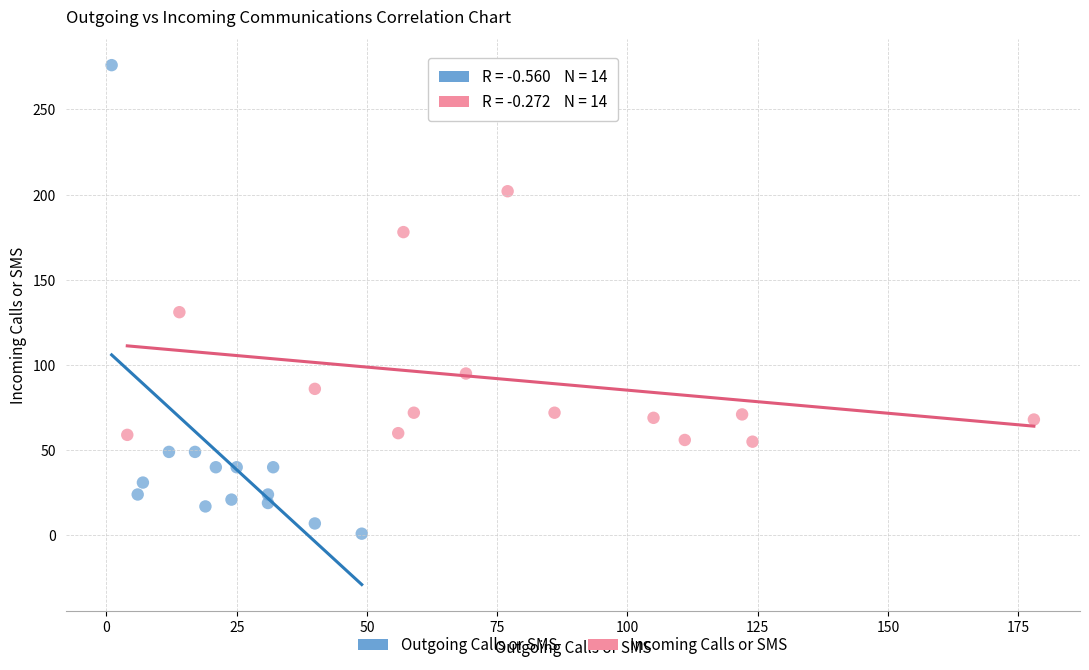

Which series contains the lowest Y value?

Outgoing Calls or SMS